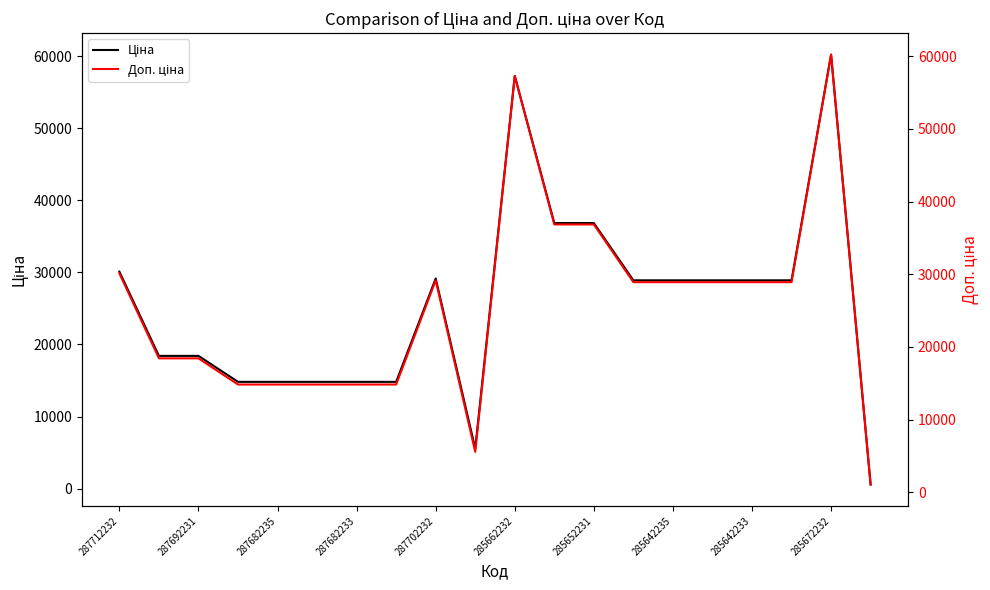

What is the difference between the maximum and second lowest values in the Доп. ціна series?

54645.2